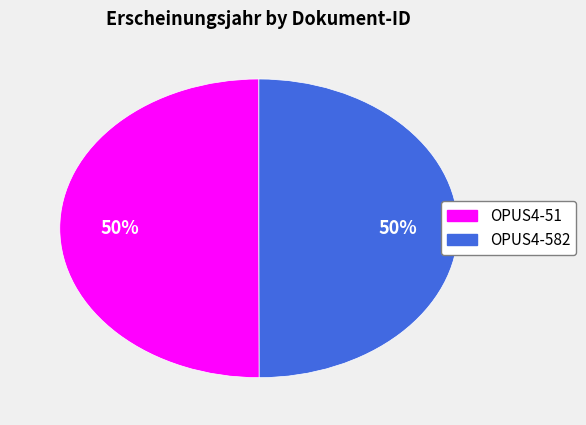

Is it true that OPUS4-51 is 50% of the pie?

True